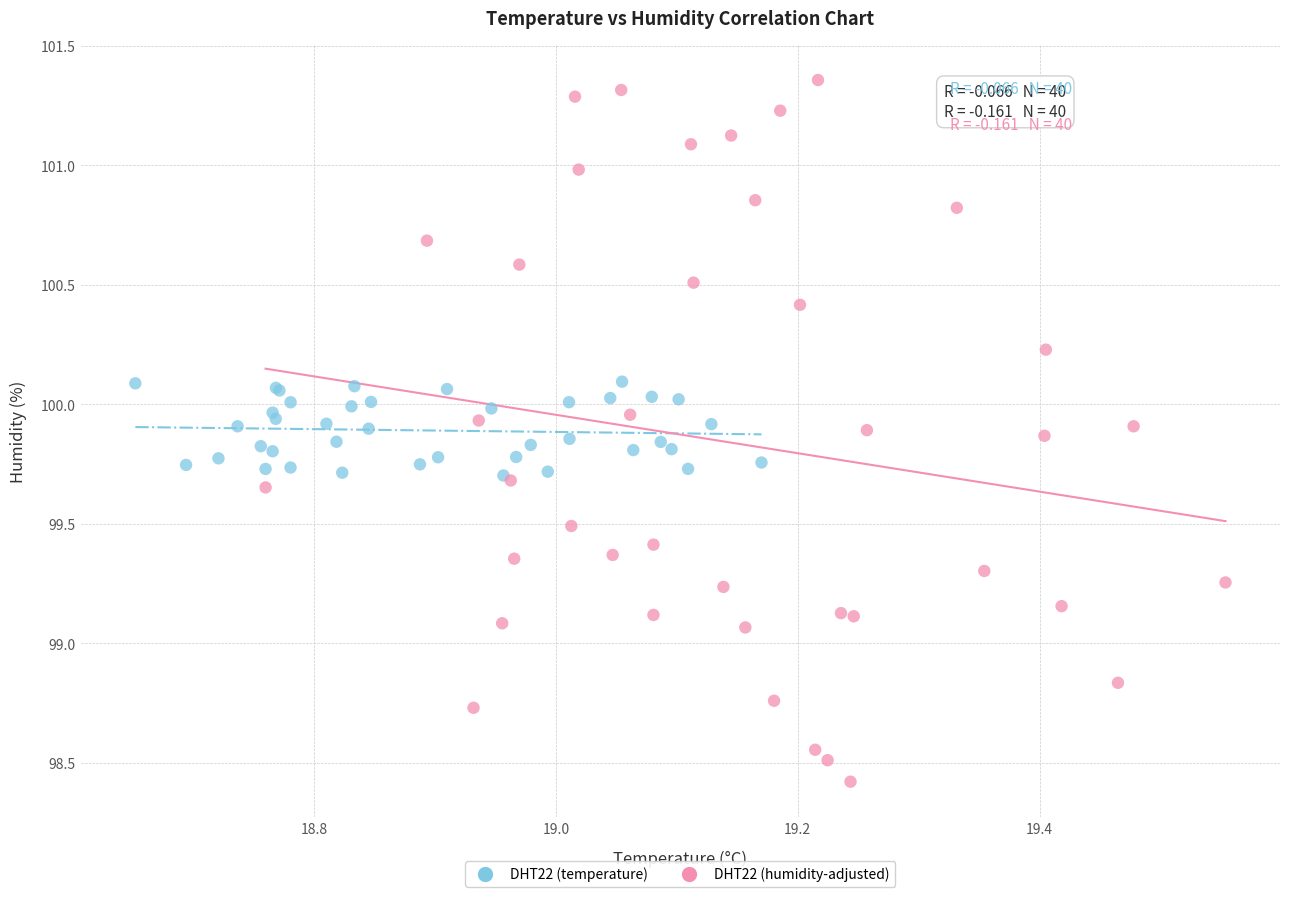

Which series reaches the maximum Y coordinate?

DHT22 (humidity-adjusted)